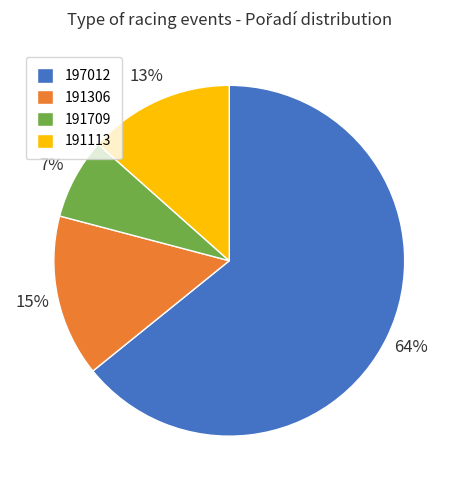

Between 191709 and 197012, which is larger?

197012